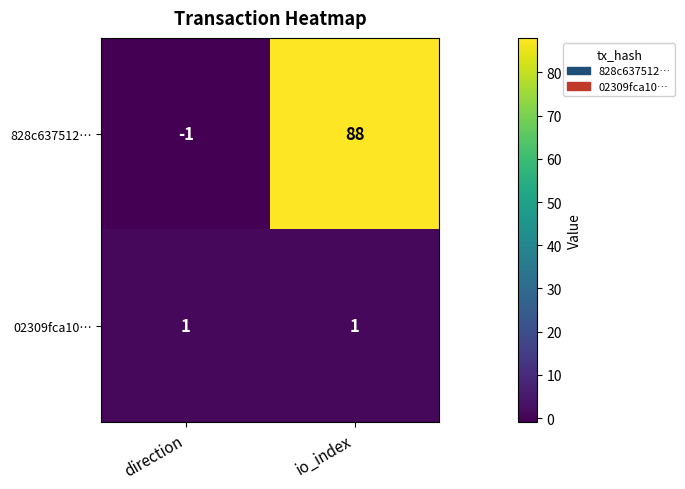

Which series changed the most between direction and io_index?

828c637512…